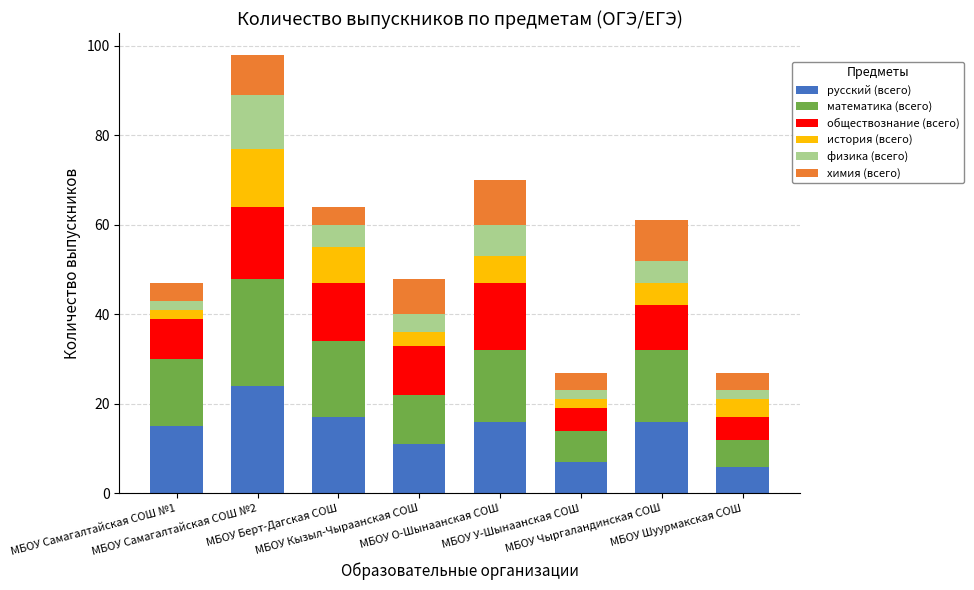

What are all the series names shown in the legend?

русский (всего), математика (всего), обществознание (всего), история (всего), физика (всего), химия (всего)